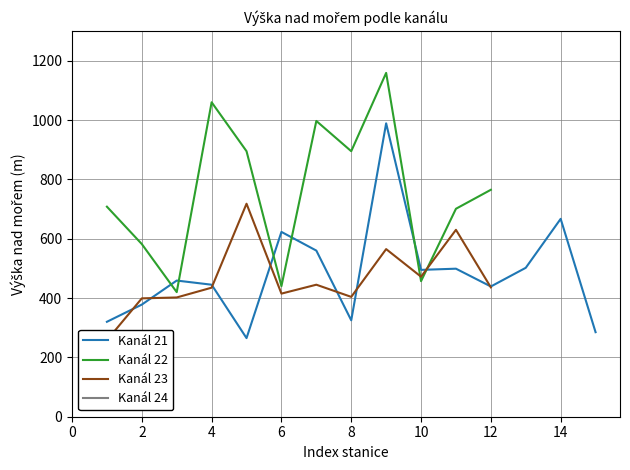

The value of Kanál 21 at 12 is 439. True or false?

True